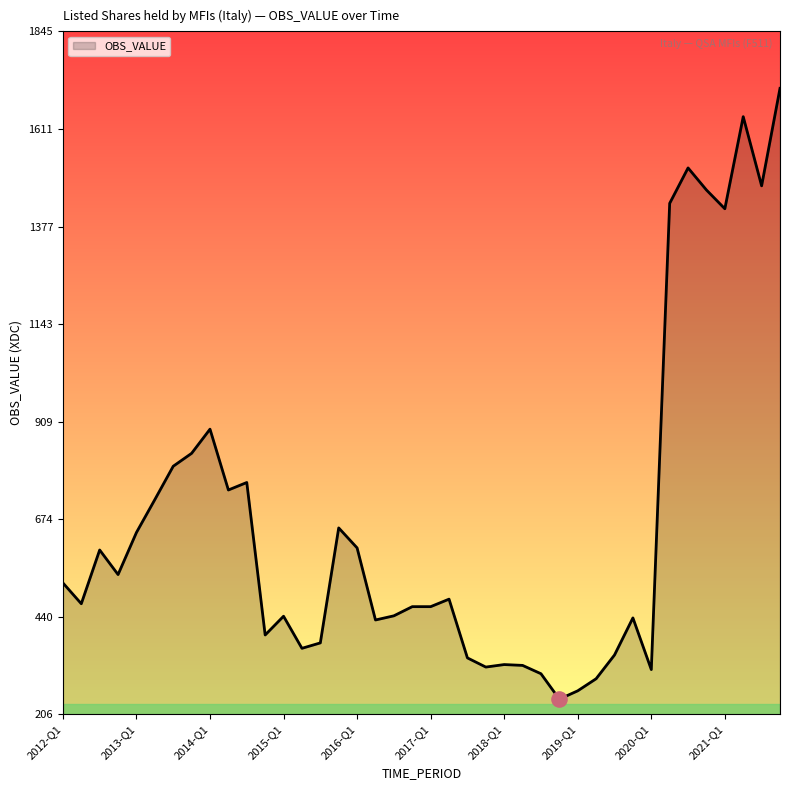

What is the difference between the maximum and minimum values?

1466